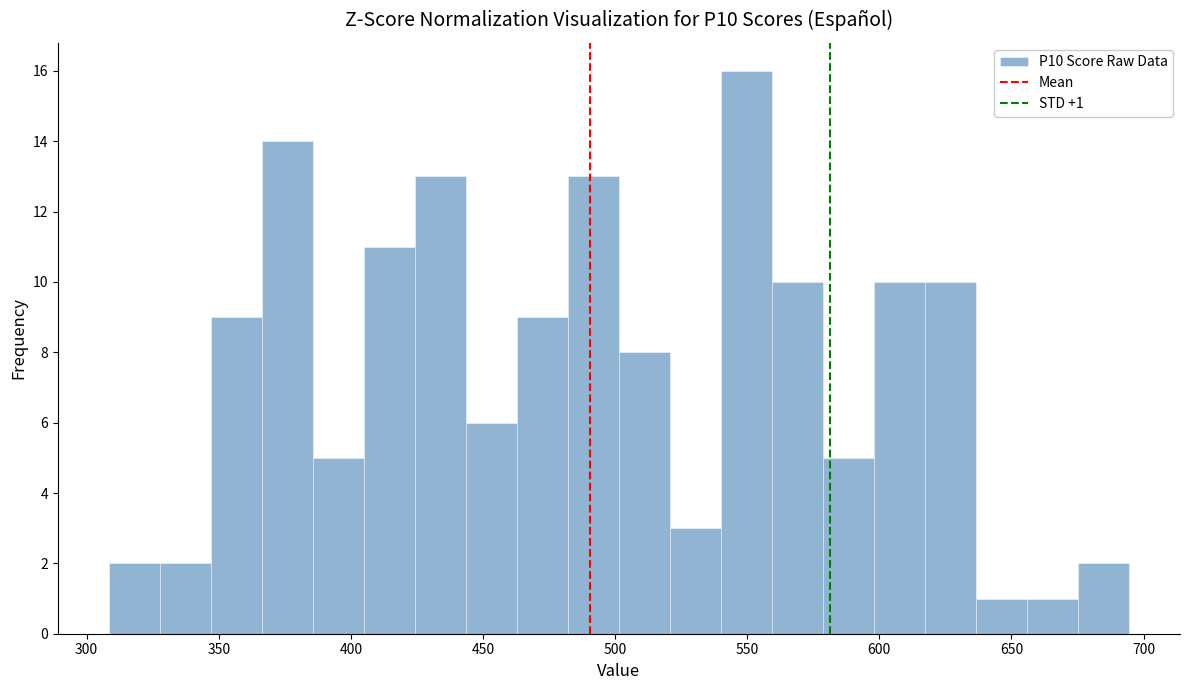

Read against the x-axis, roughly where is the centre of the tallest bar?

550